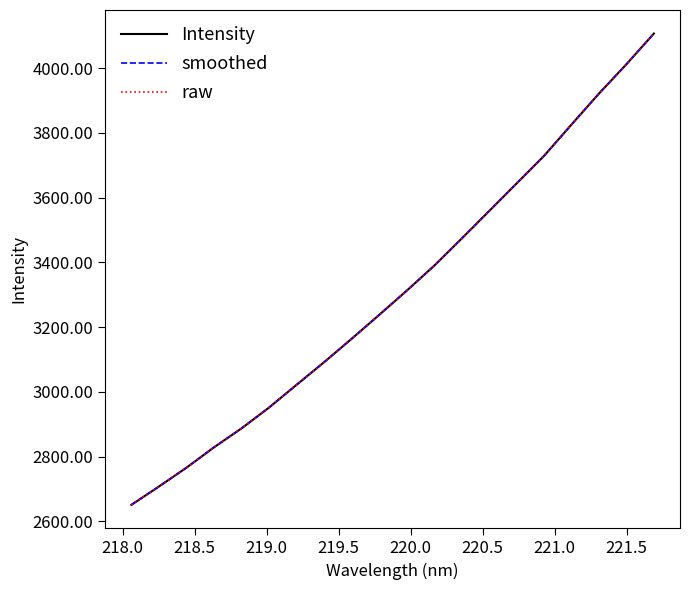

True or false: smoothed has more than 1 interior local peaks.

False